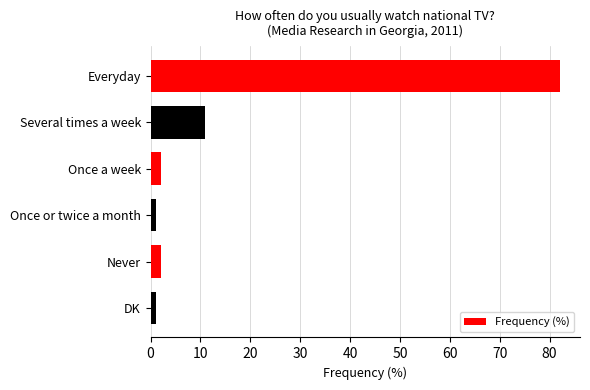

What is the minimum value shown in the chart?

1